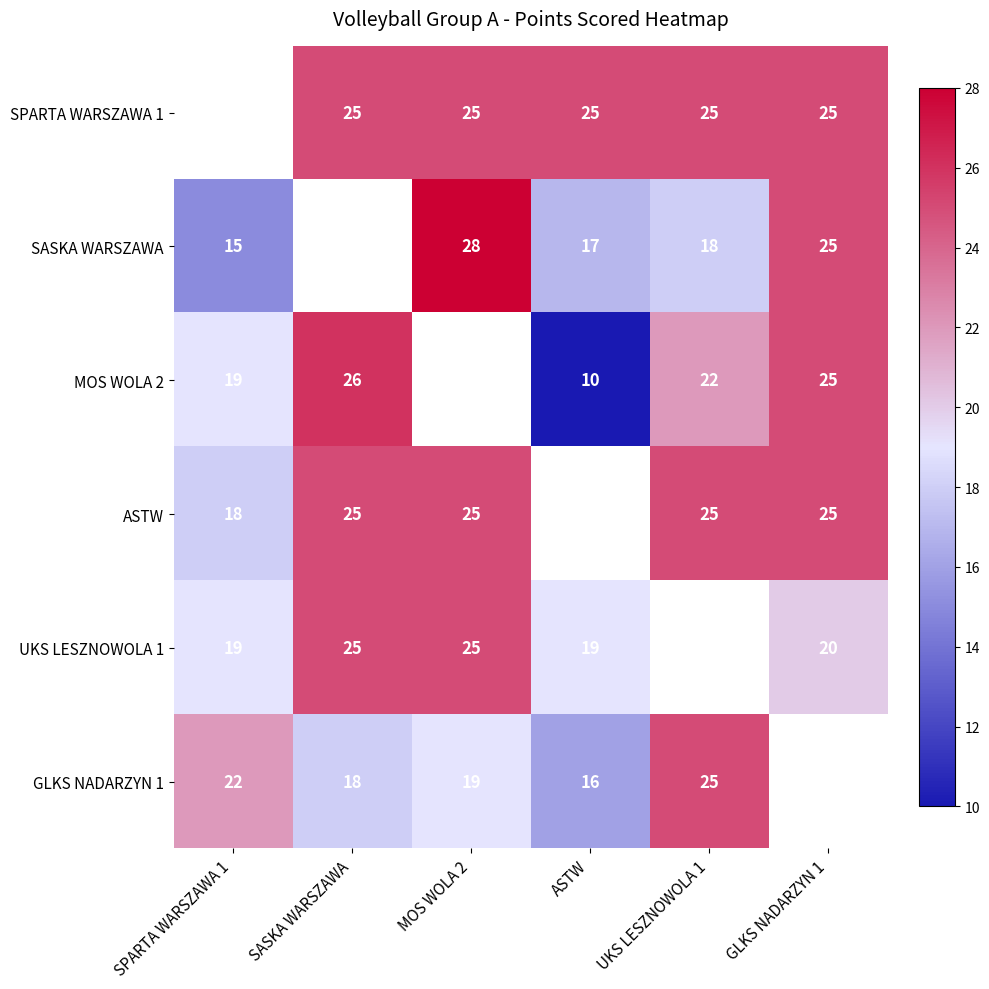

Is it true that SPARTA WARSZAWA 1 equals 8 at MOS WOLA 2?

False